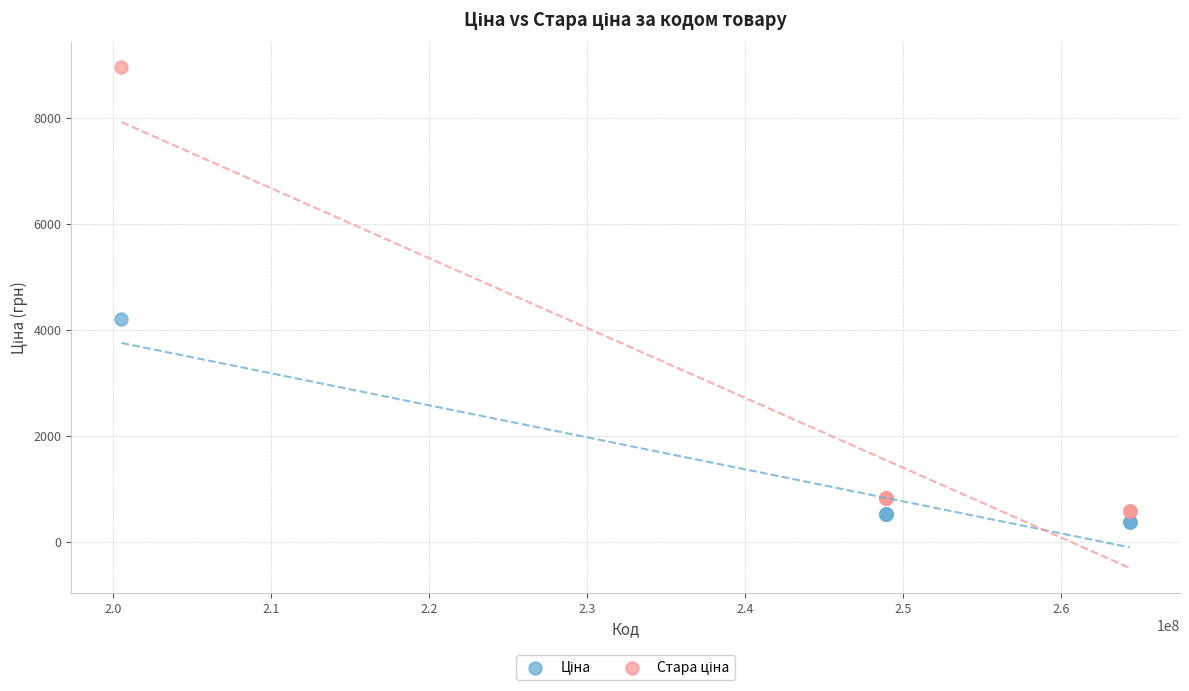

What is the X range (max minus min) for the scatter plot?

63810659.0